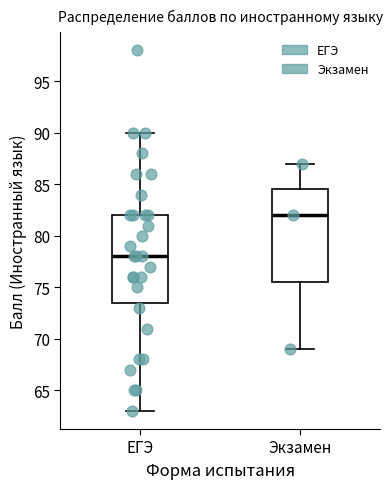

Comparing the boxes themselves (not the whiskers), which one is the tallest?

Экзамен